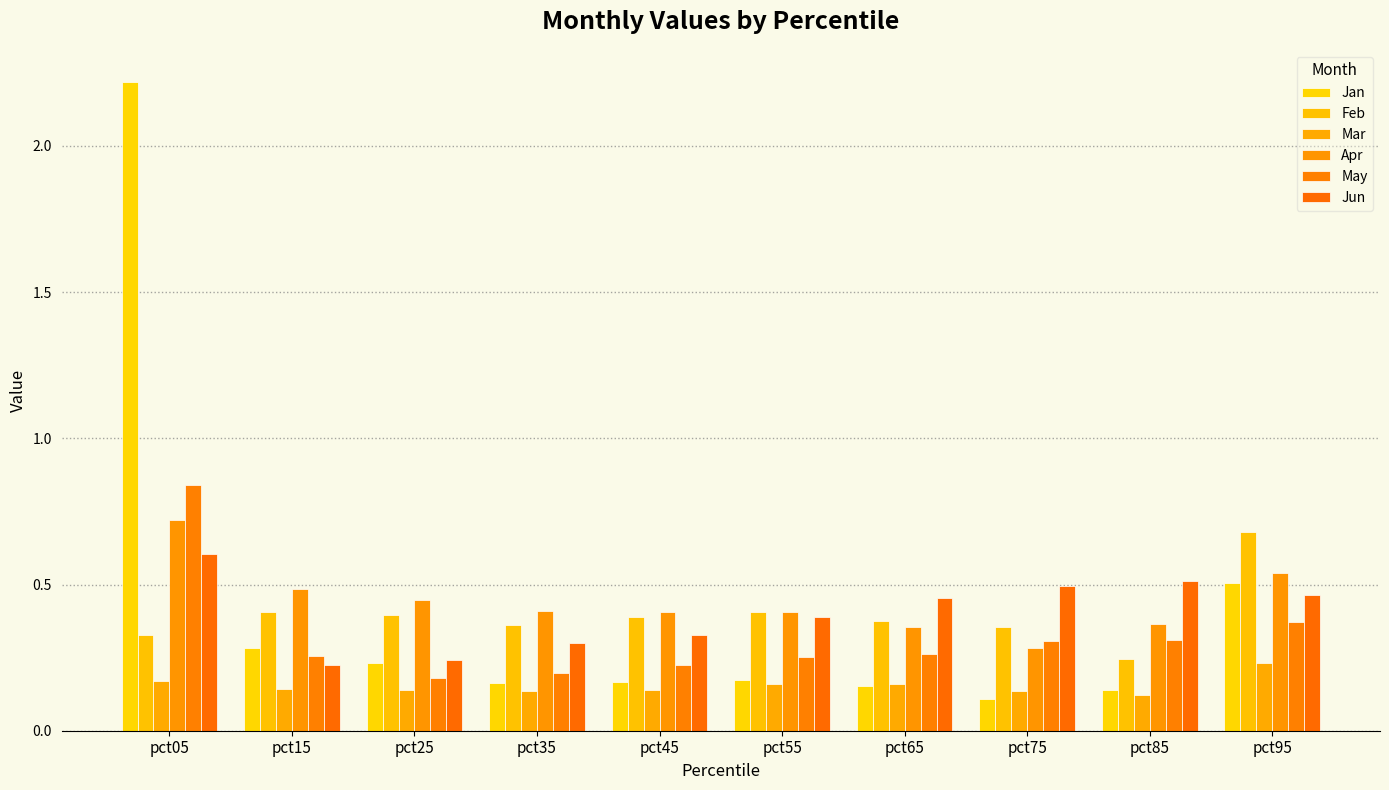

Rank the series at pct45 from lowest to highest value.

Mar, Jan, May, Jun, Feb, Apr